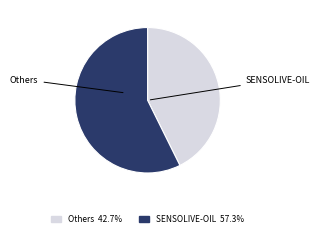

Count the number of slices in the pie.

2